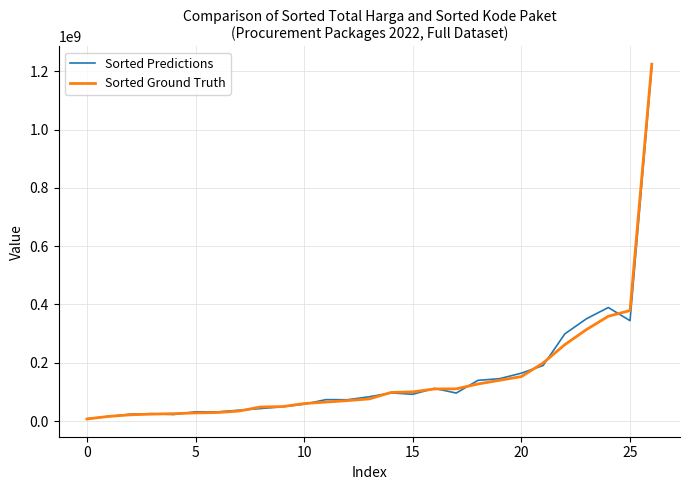

Does the chart have visible grid lines?

Yes